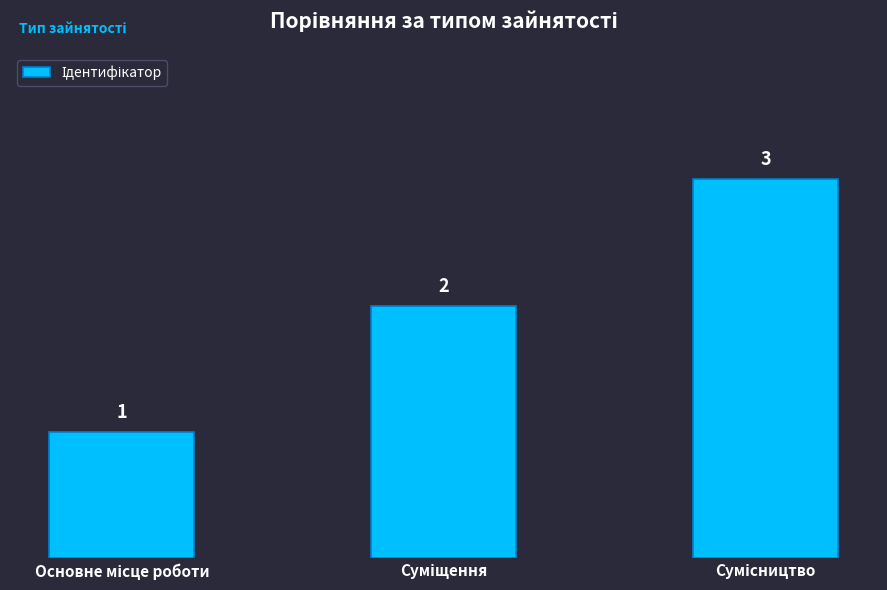

What is the greatest value displayed?

3